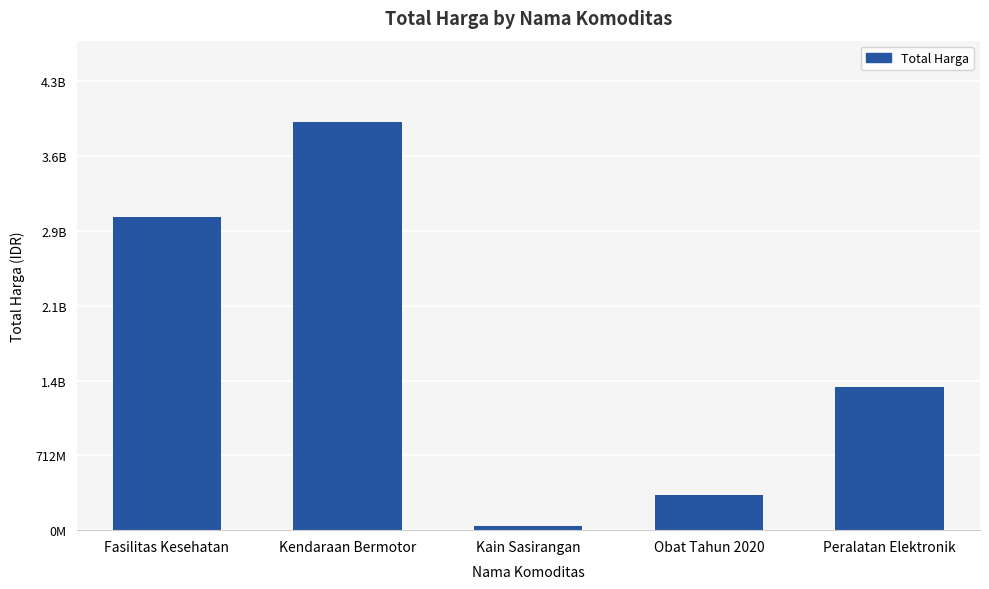

Does the chart contain any negative values?

No